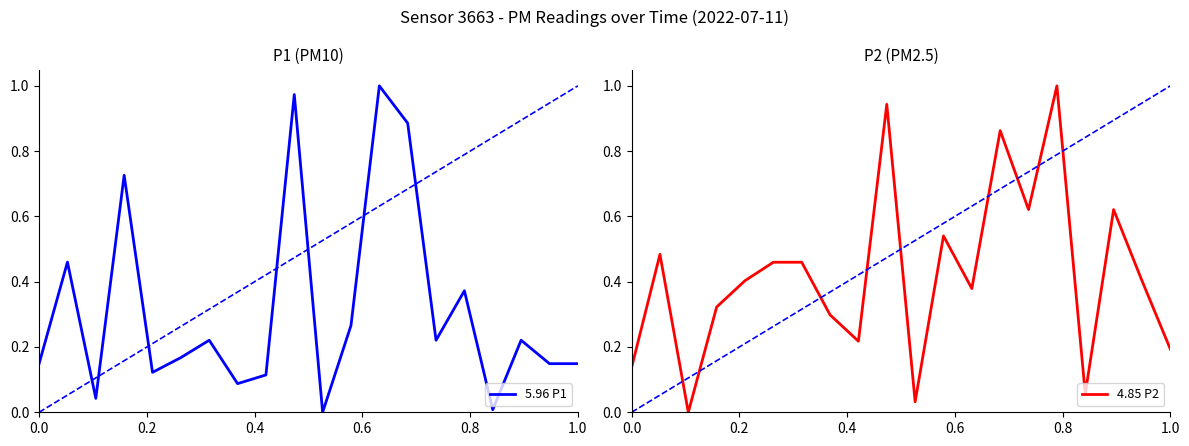

The 4.85 P2 series shows 0.1 at 1.0. True or false?

False